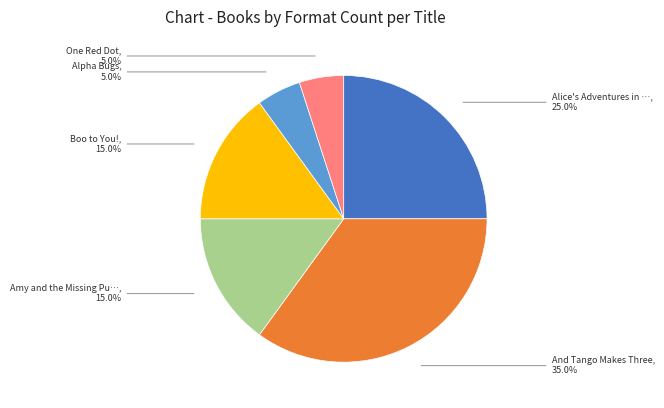

Is there a majority slice in this chart?

No